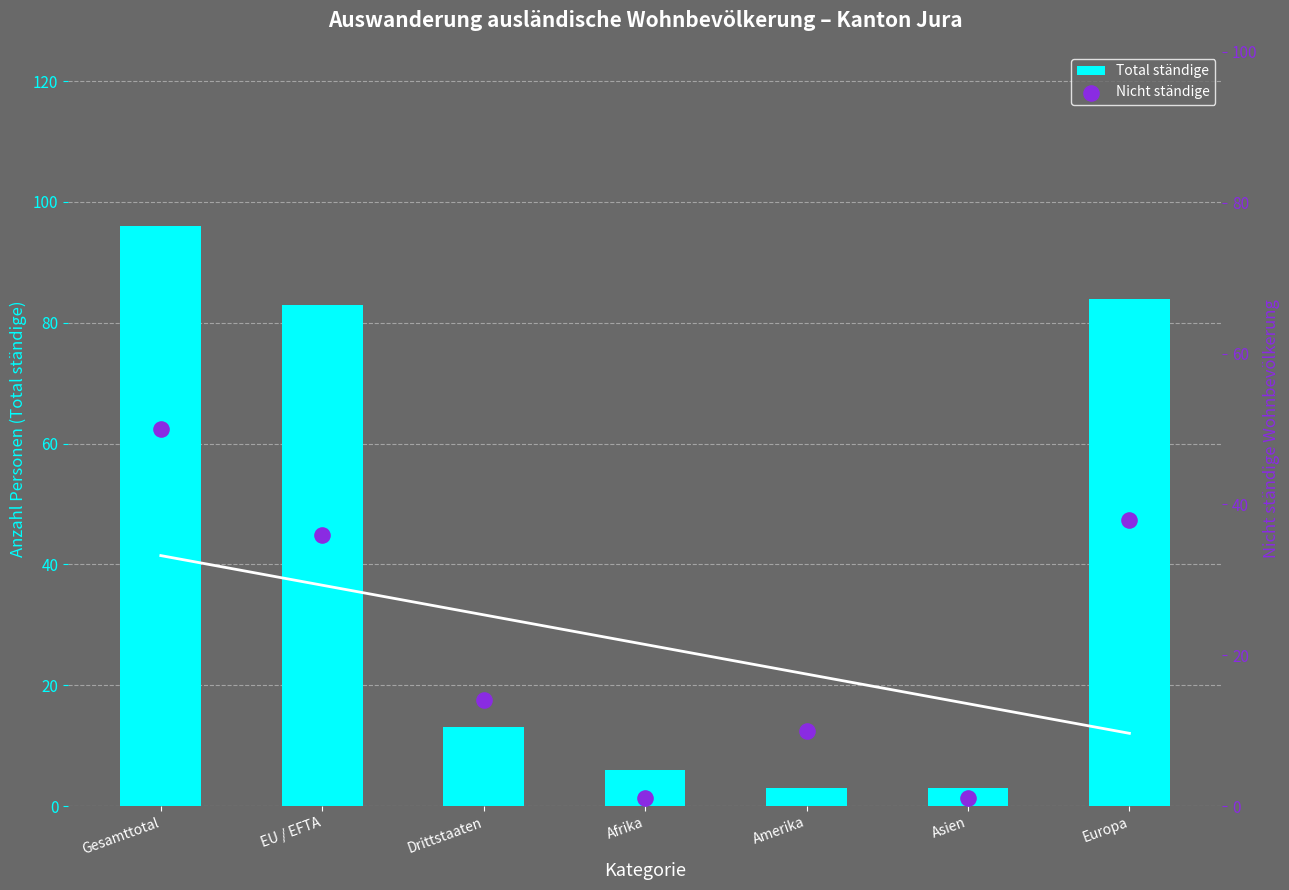

At how many categories does at least one series exceed 3?

6